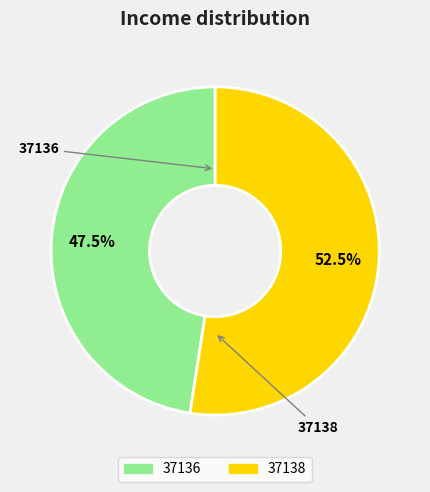

Is there a majority slice in this chart?

Yes